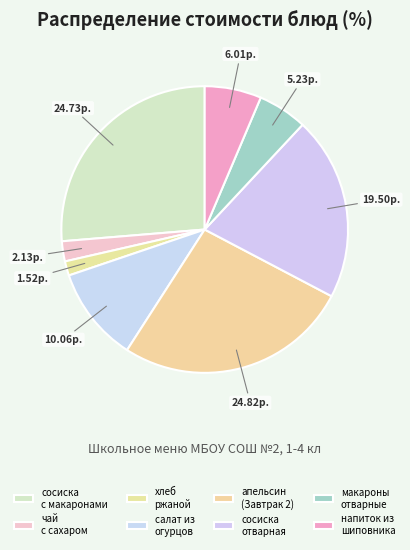

How many slices are in this pie chart?

8